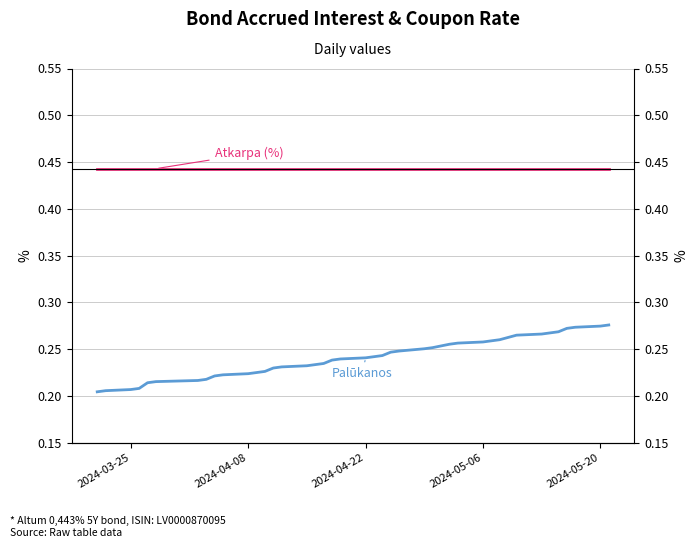

What is the average value of the Palūkanos series?

0.2